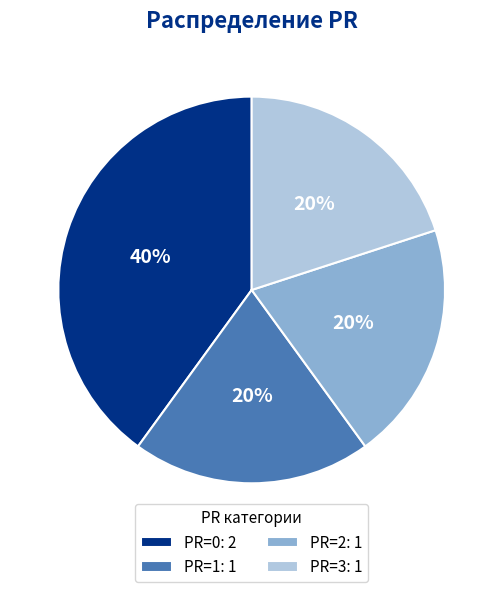

To the nearest percent, what is the average slice percentage?

25%